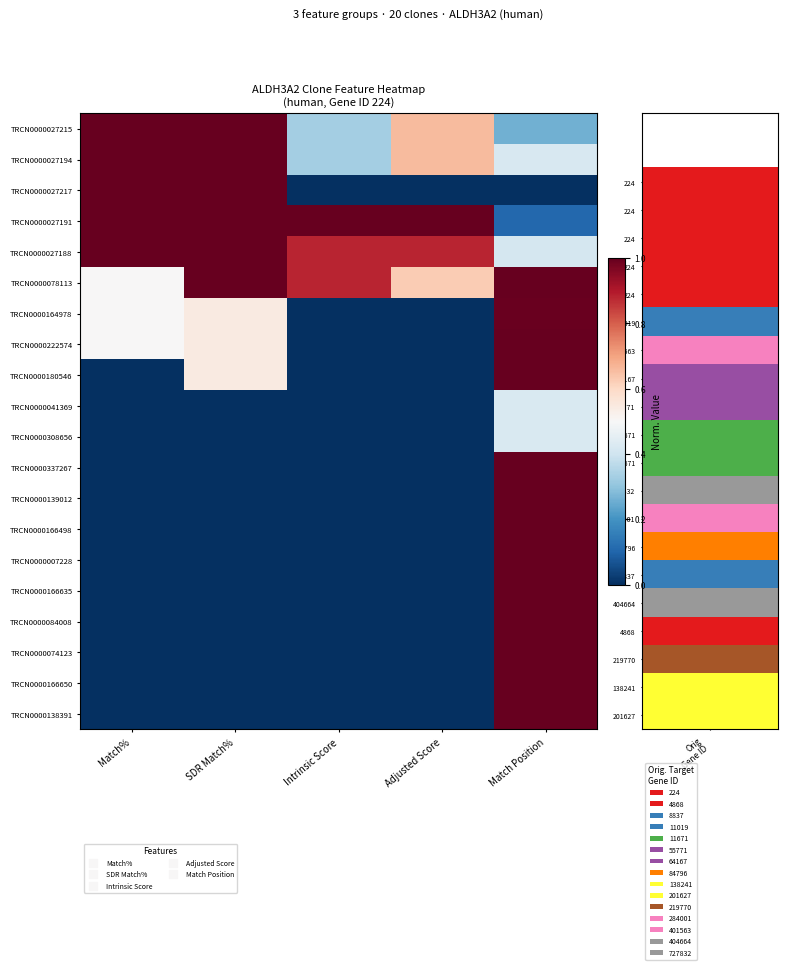

List the series in order of their peak value, highest first.

TRCN0000027215, TRCN0000027194, TRCN0000027217, TRCN0000027191, TRCN0000027188, TRCN0000078113, TRCN0000180546, TRCN0000337267, TRCN0000222574, TRCN0000139012, TRCN0000166498, TRCN0000007228, TRCN0000166635, TRCN0000084008, TRCN0000074123, TRCN0000166650, TRCN0000138391, TRCN0000164978, TRCN0000041369, TRCN0000308656